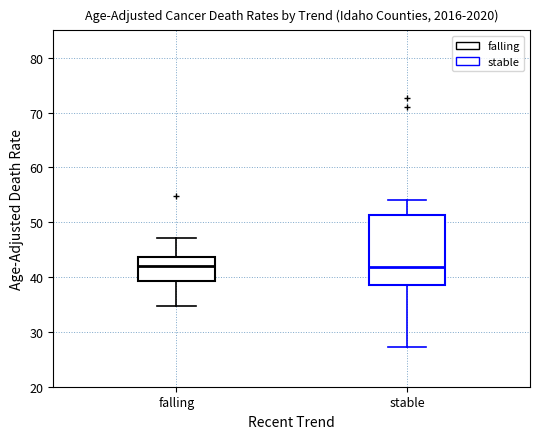

Reading left to right, transcribe this box plot: for each box, give where its median line is, the range the box spans, and where its two whiskers end, as read against the y-axis. The values are not printed on the chart, so give them approximately, as read against the axis.

falling: median 42, box 39 to 44, whiskers 35 to 47
stable: median 42, box 39 to 51, whiskers 27 to 54